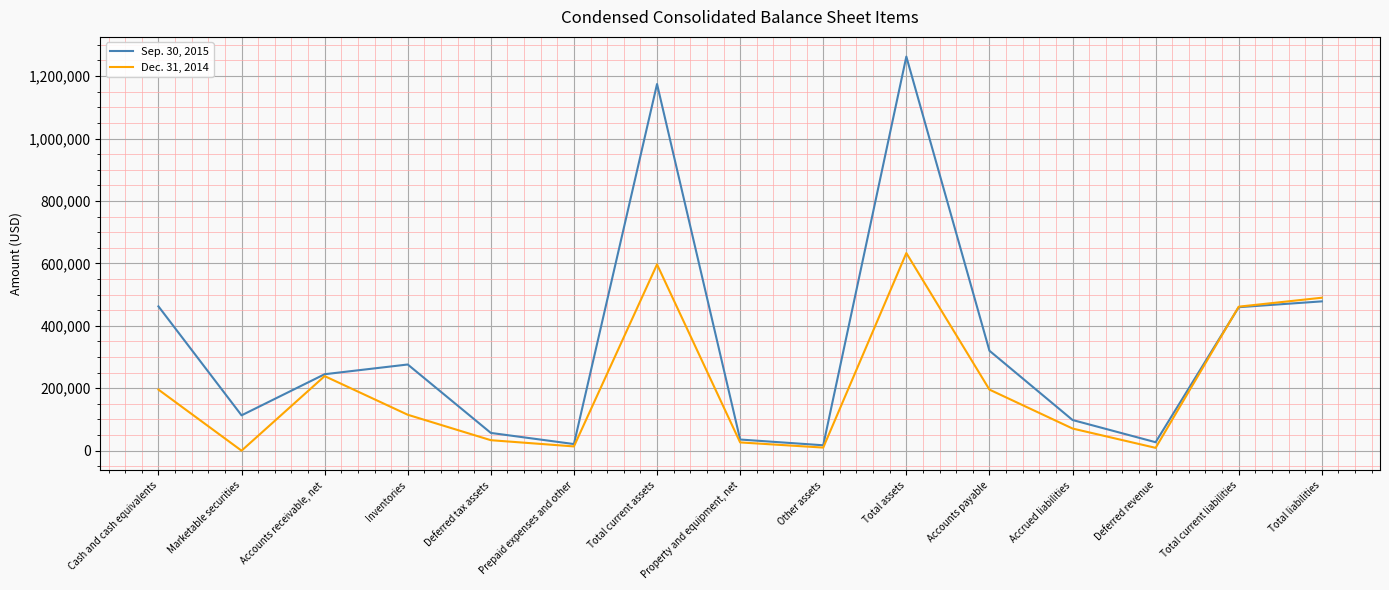

What is the total value across all series at Total current liabilities?

920972